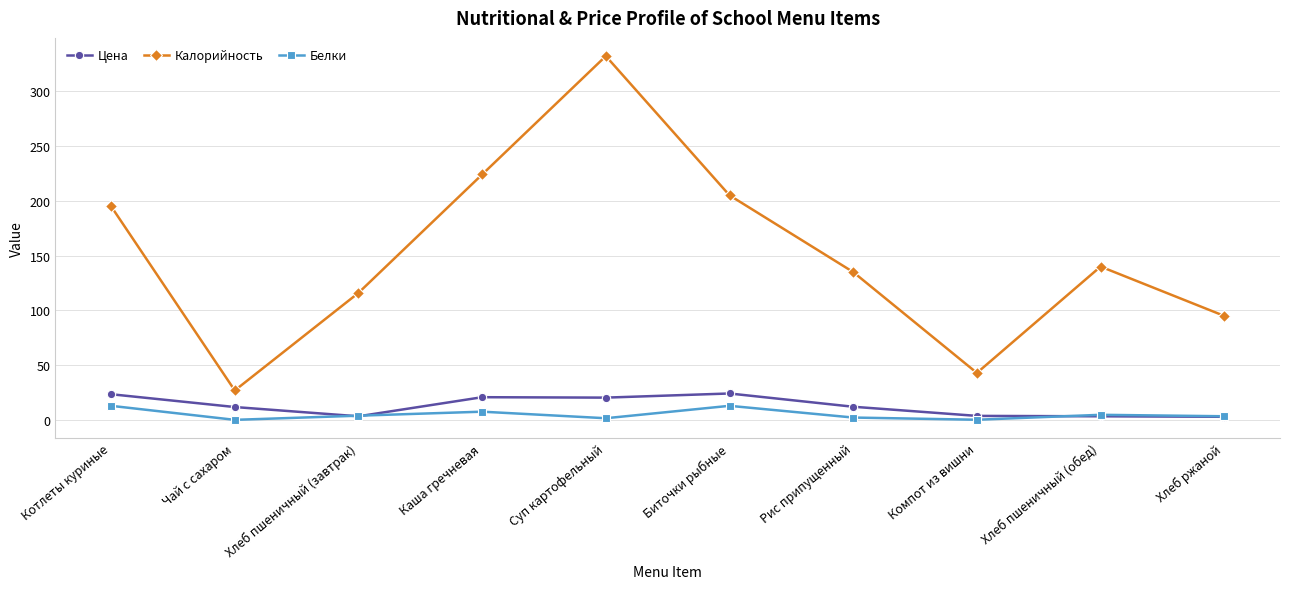

What is the value of the Калорийность point at the 10th from the left?

95.0